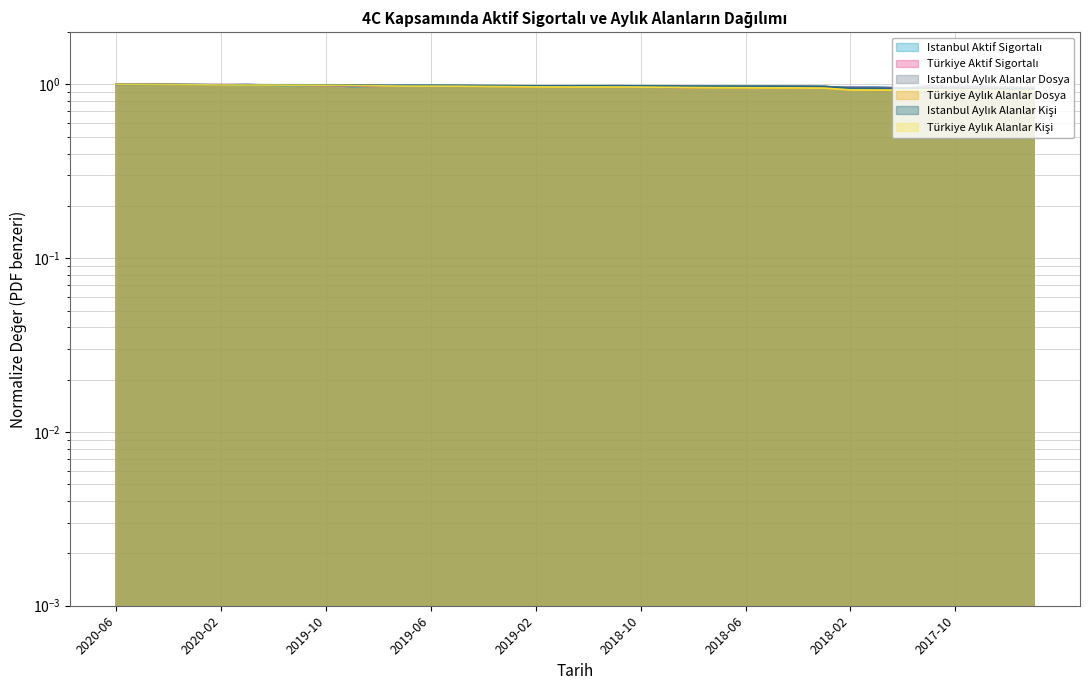

Which series changed the most between 2019-07 and 2017-12?

Türkiye Aylık Alanlar Dosya